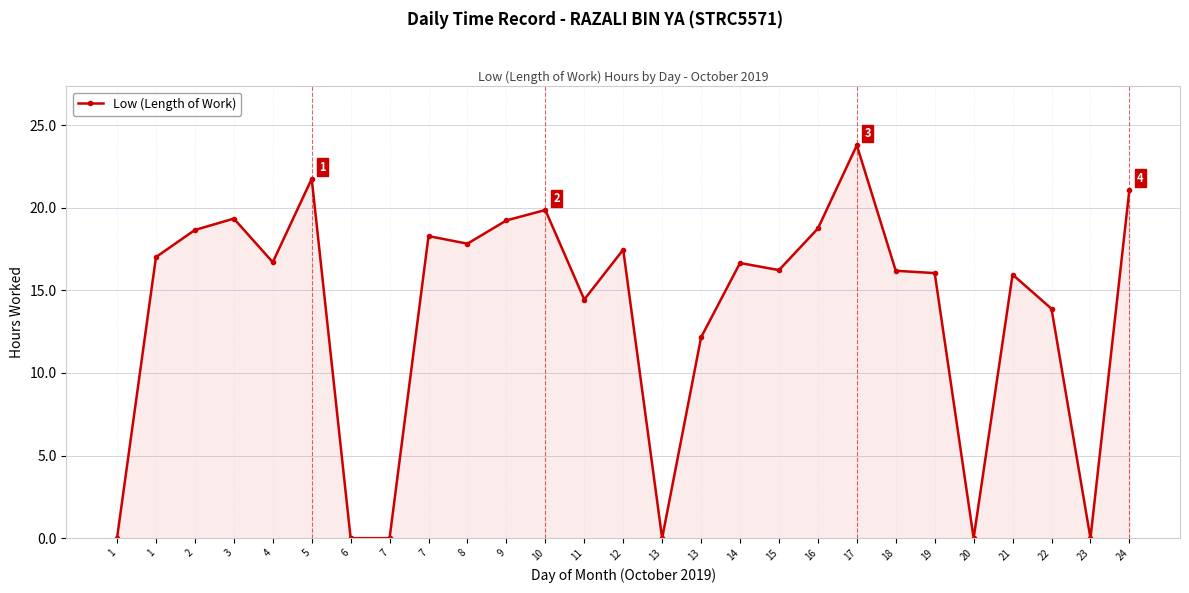

List the labels in order of value, largest first.

17, 5, 24, 10, 3, 9, 16, 2, 7, 8, 12, 1, 4, 14, 15, 18, 19, 21, 11, 22, 13, 1, 6, 7, 13, 20, 23